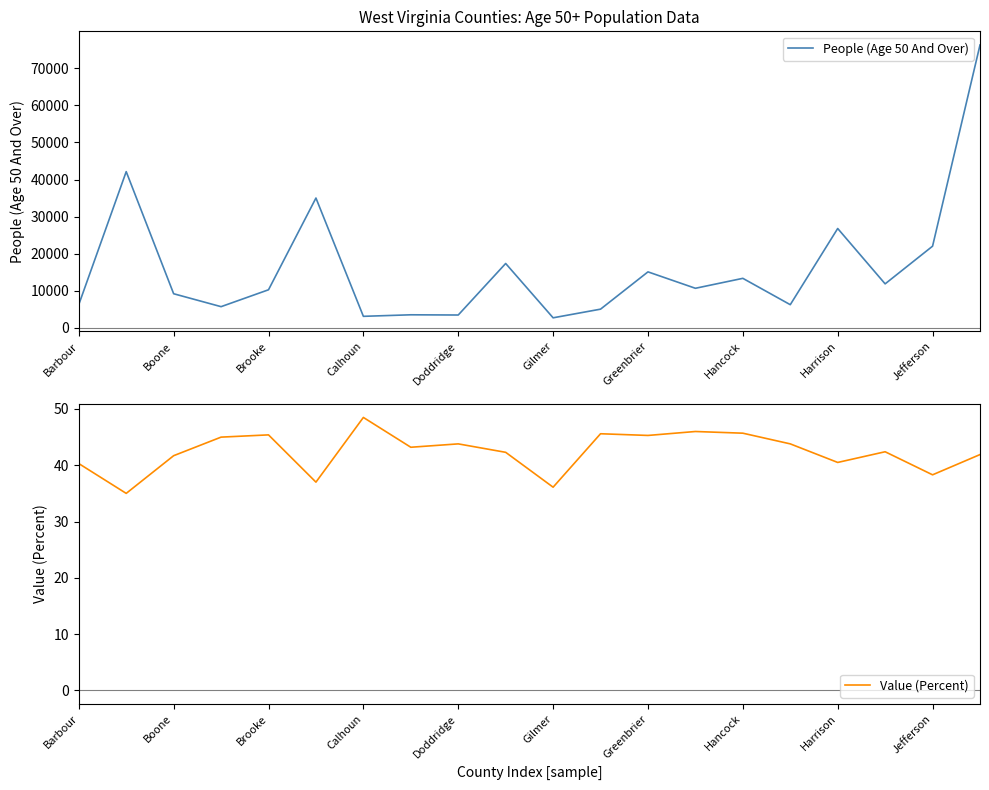

The value of Value (Percent) at 13 is 46.0. True or false?

True